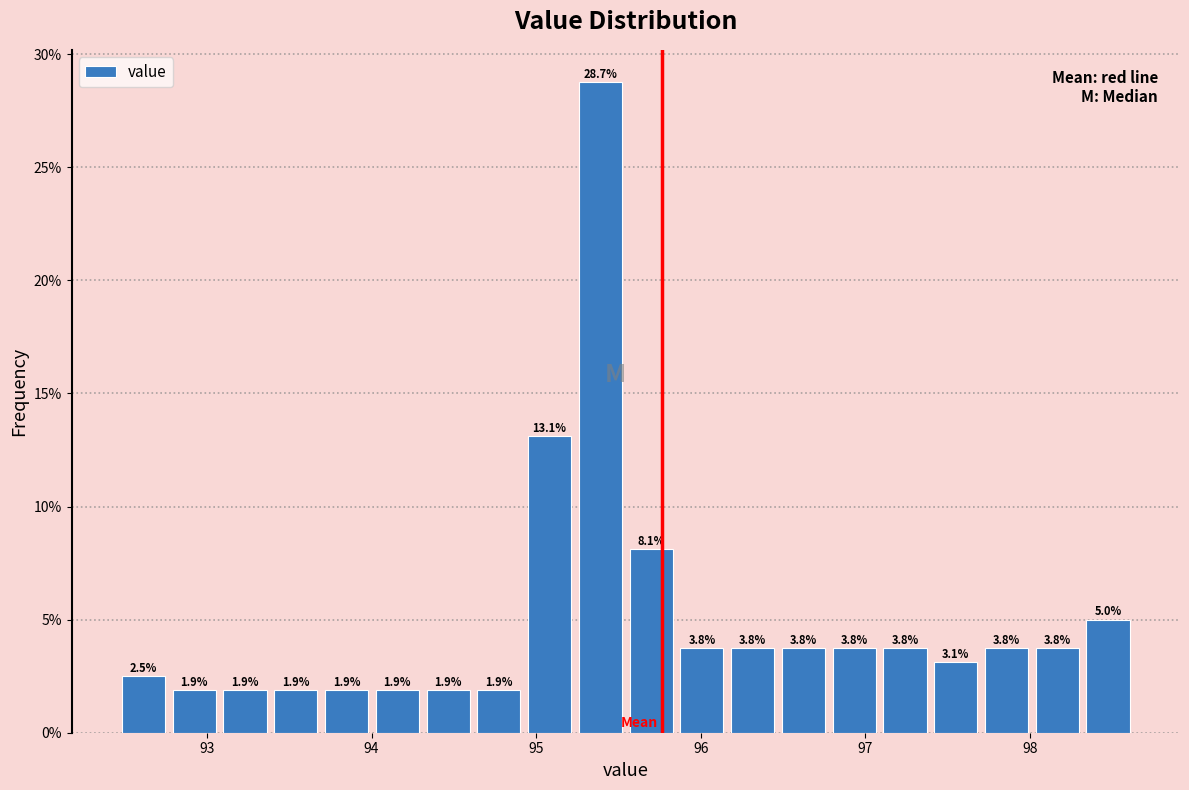

Read against the x-axis, roughly where is the centre of the tallest bar?

95.4